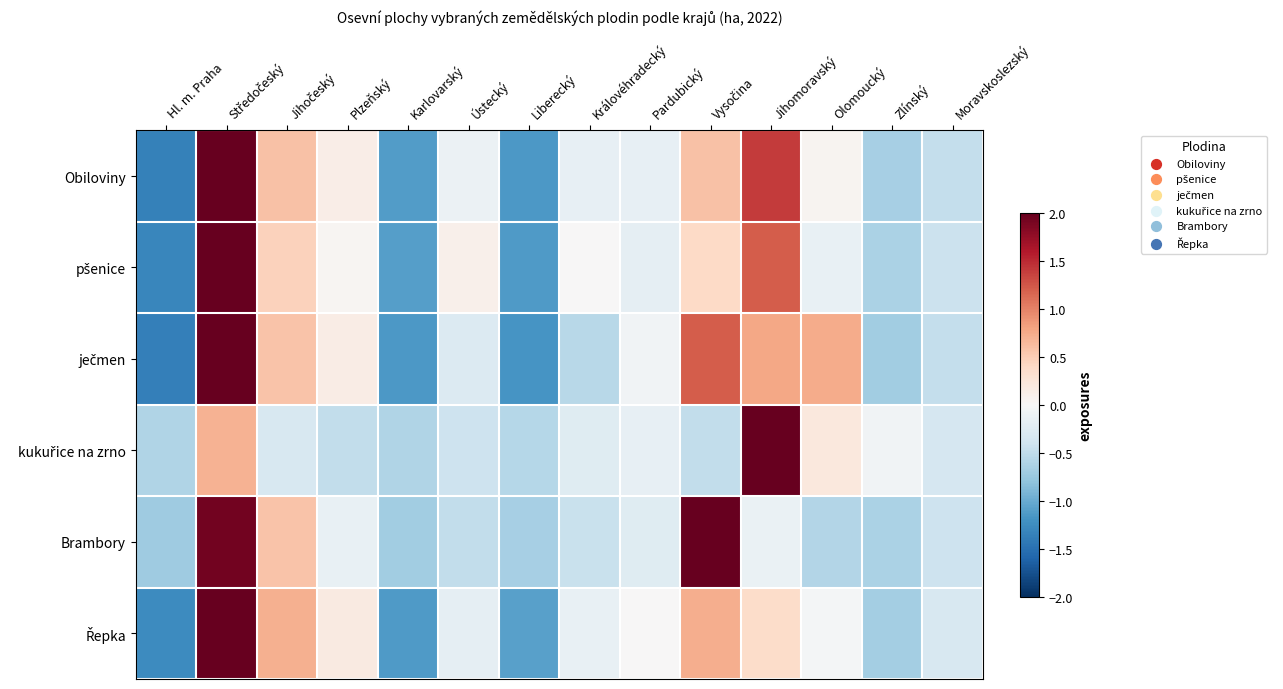

What is the total value across all series at Moravskoslezský?

-2.4